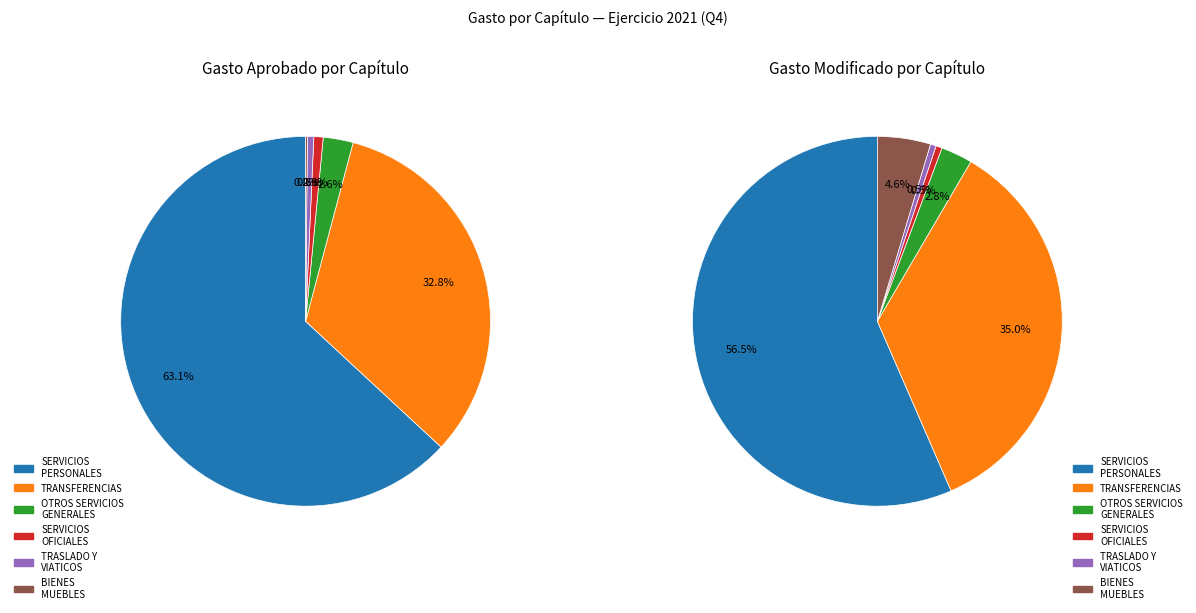

What is the smallest slice in the pie chart?

BIENES MUEBLES, INMUEBLES E INTANGIBLES